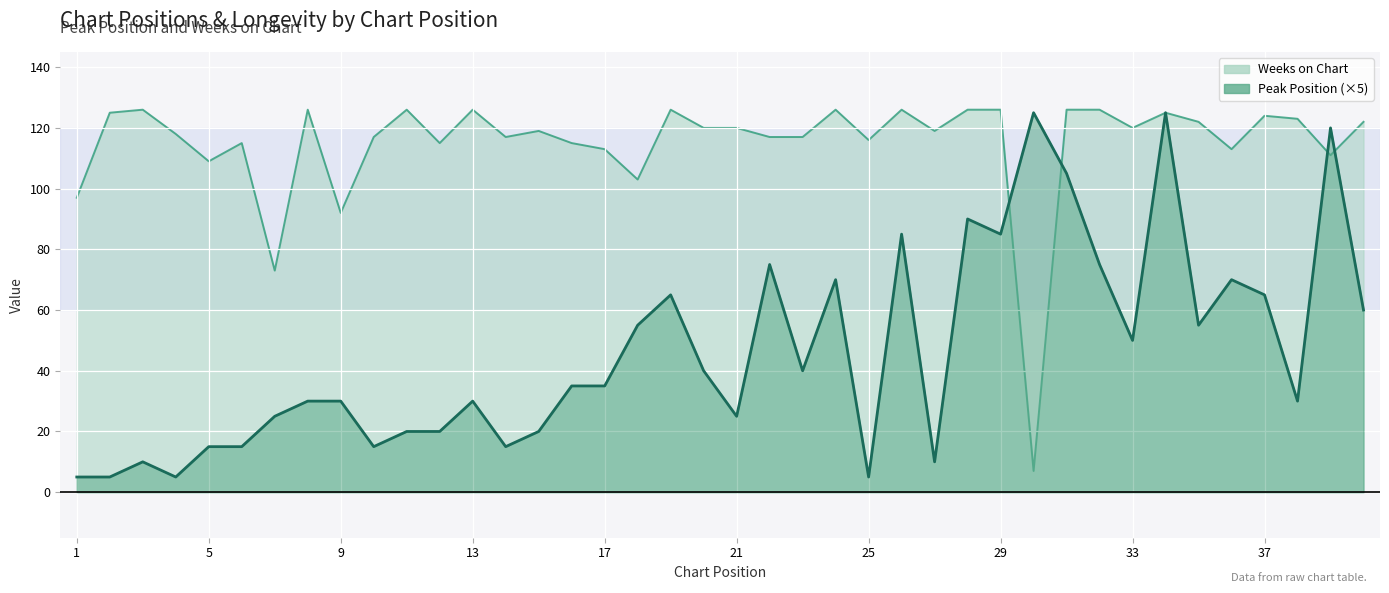

What is the average value of the Peak Position series?

46